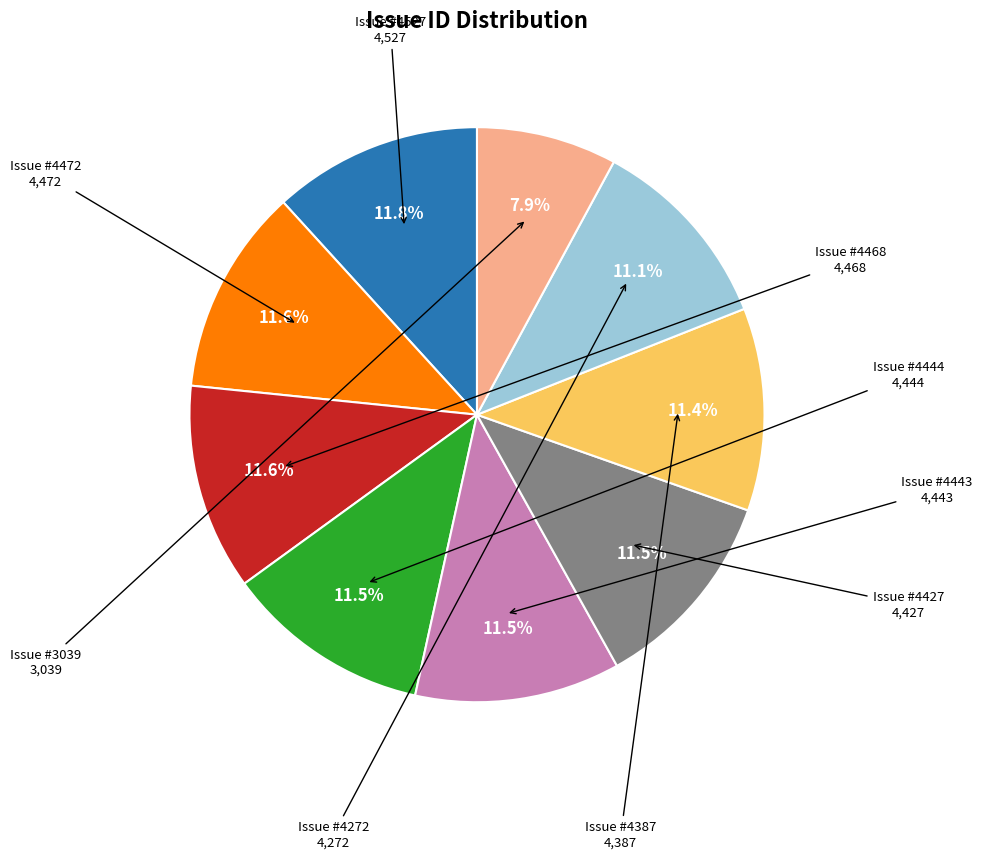

Is there any slice that represents more than half of the pie?

No